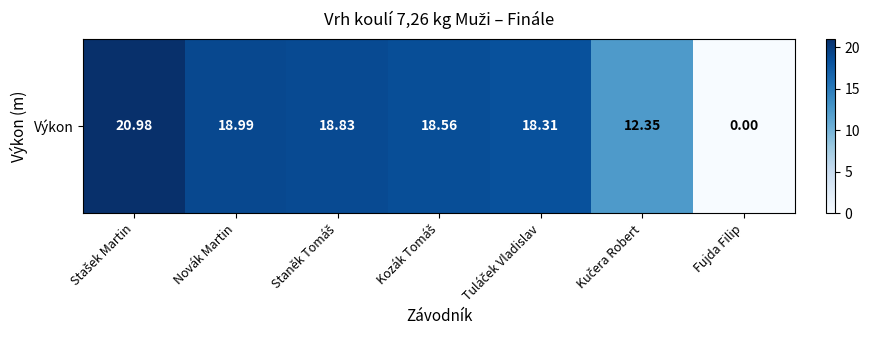

Rank the categories by value from lowest to highest.

Fujda Filip, Kučera Robert, Tuláček Vladislav, Kozák Tomáš, Staněk Tomáš, Novák Martin, Stašek Martin